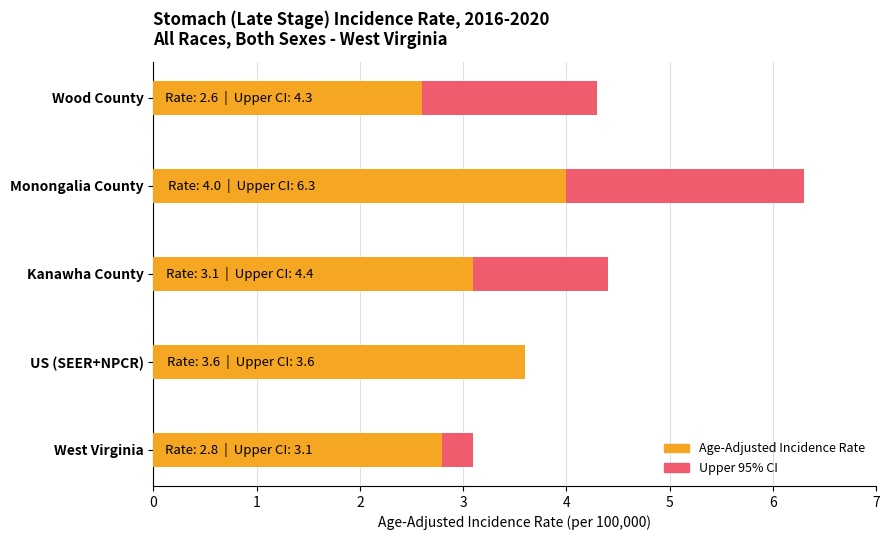

How many data points does each series have?

5